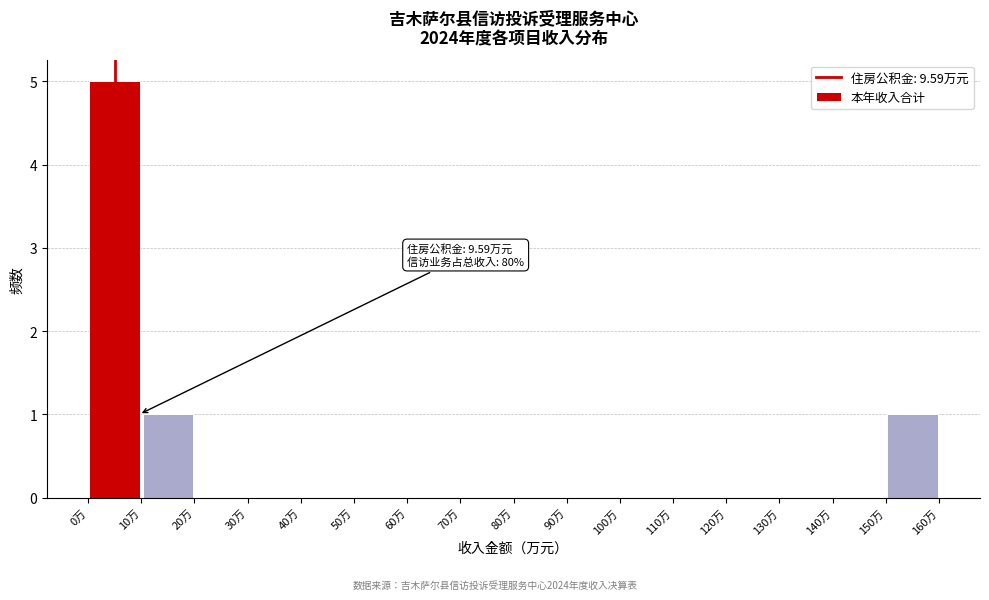

Which range on the x-axis has the tallest bar?

0 to 10